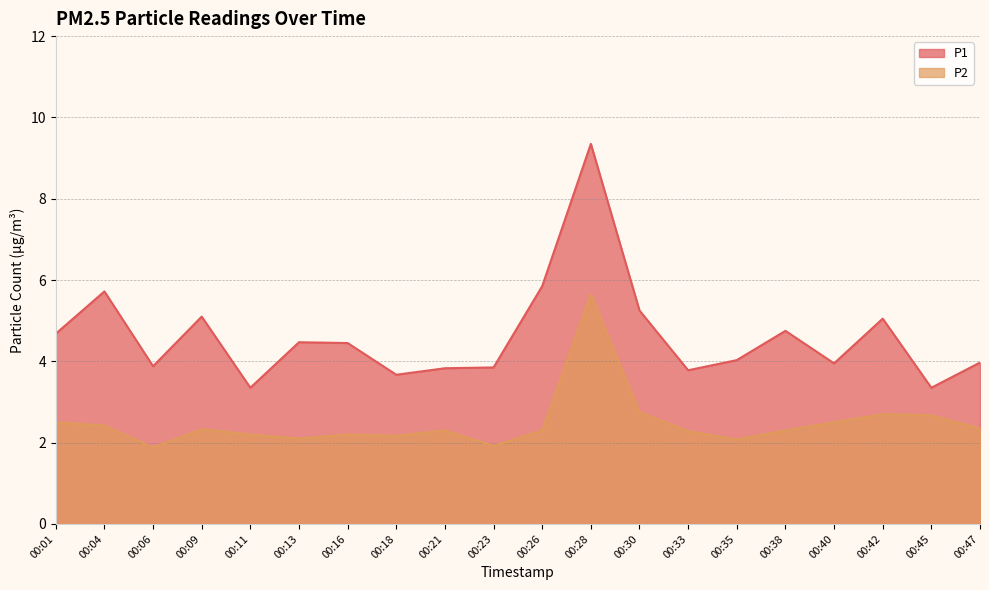

True or false: P2 and P1 intersect in this chart.

False